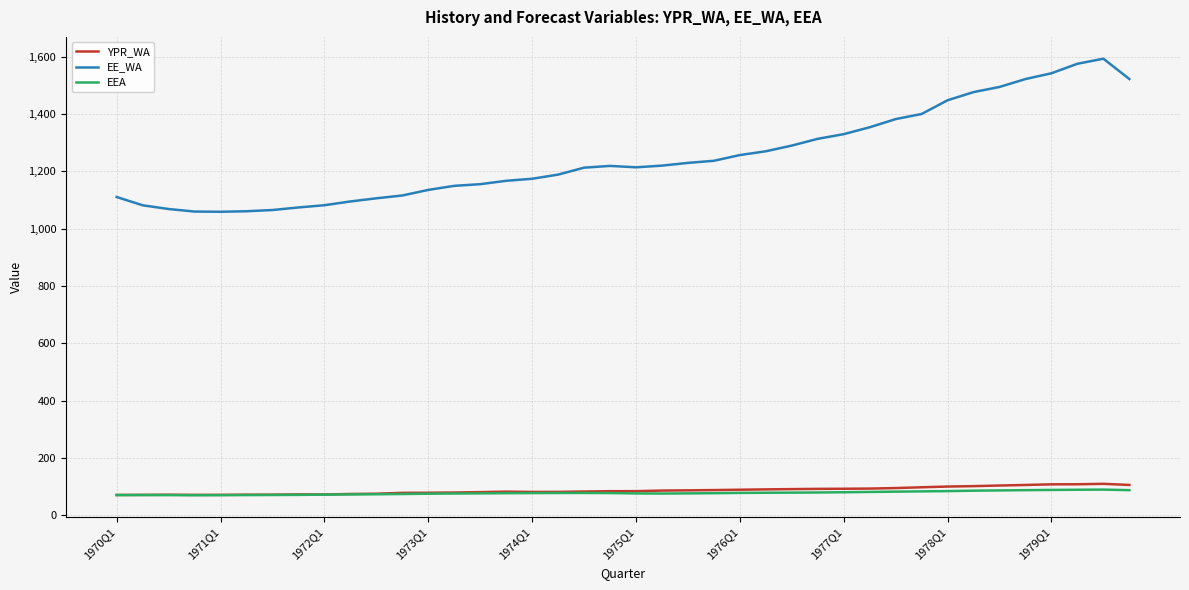

True or false: EE_WA and YPR_WA intersect in this chart.

False